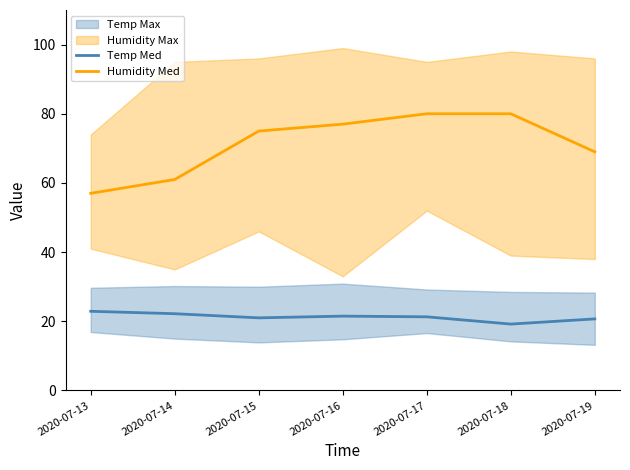

What is the average value of the Temp Med series?

21.3